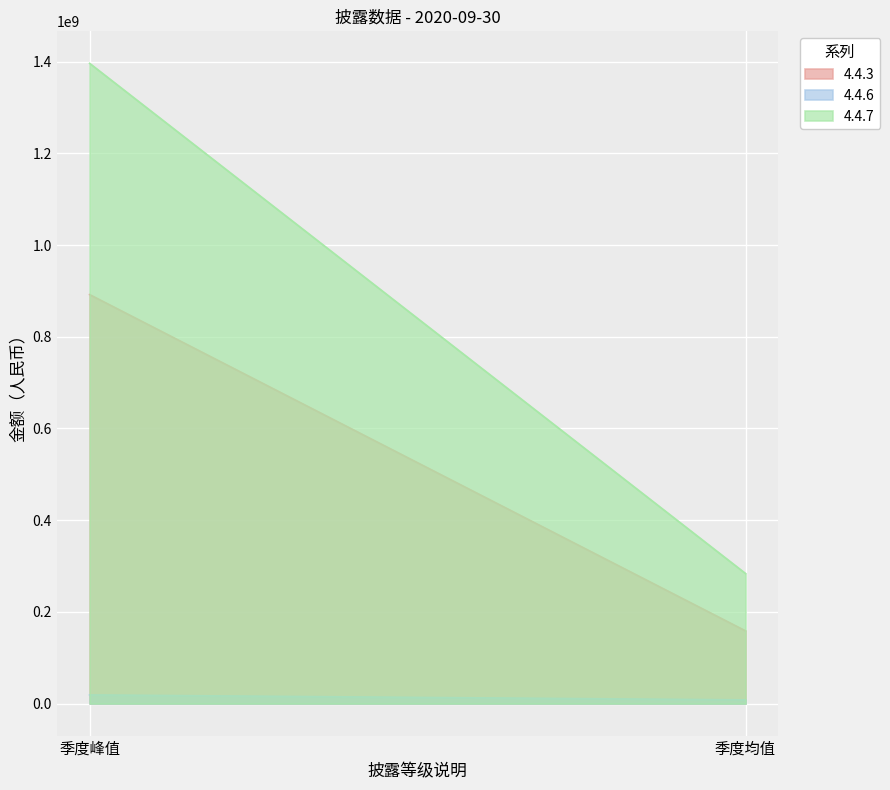

Between 季度均值 and 季度峰值, which is larger?

季度峰值